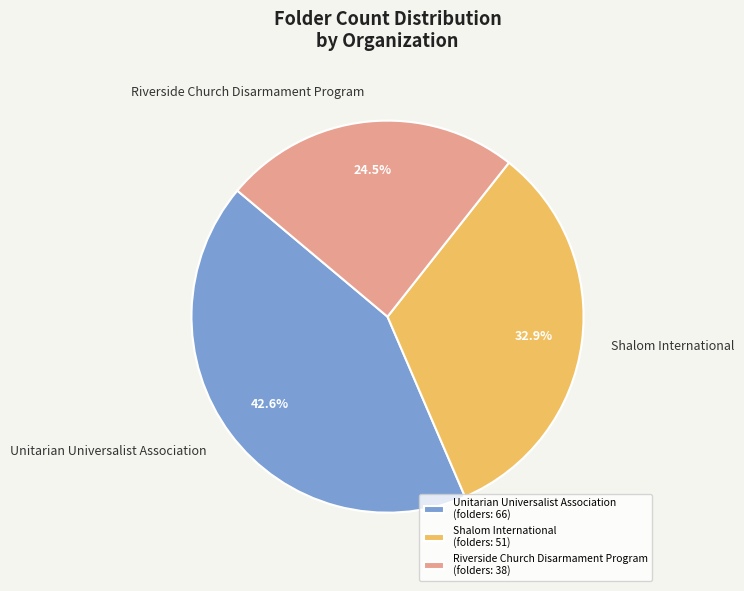

To the nearest percent, what percentage of the pie is Unitarian Universalist Association?

43%